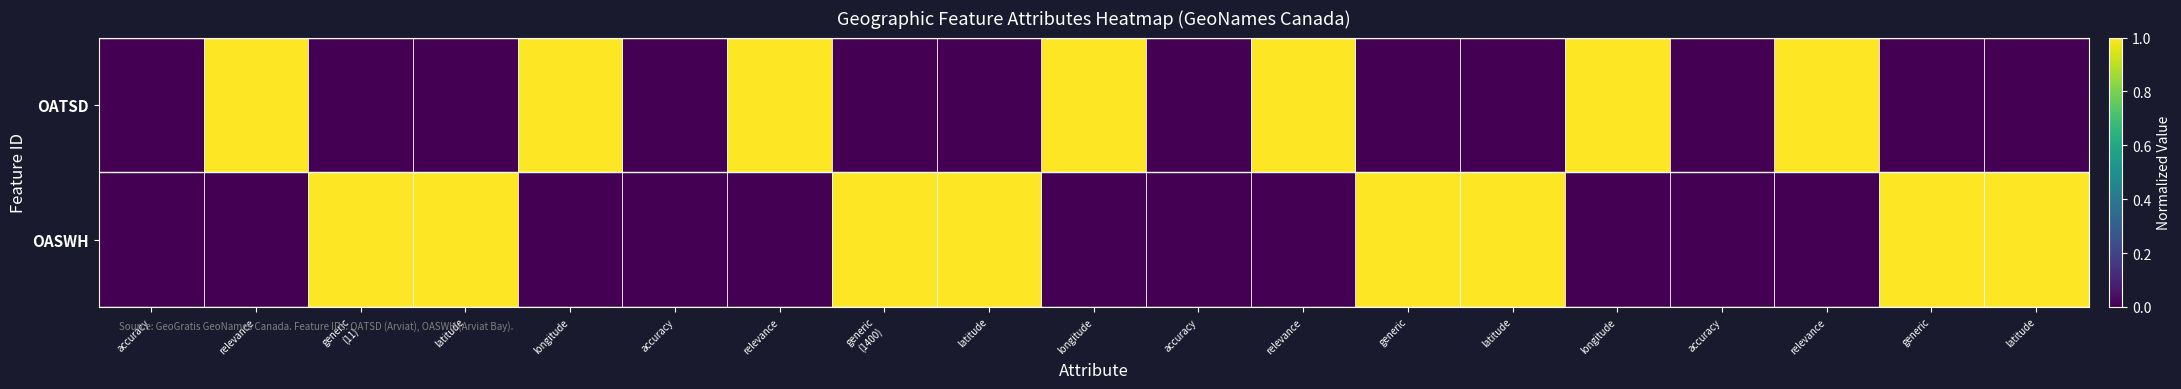

Reading left to right, what are all the values shown in this chart?

OATSD: accuracy=0	relevance=1	generic
(11)=0	latitude=0	longitude=1	accuracy=0	relevance=1	generic
(1400)=0	latitude=0	longitude=1	accuracy=0	relevance=1	generic=0	latitude=0	longitude=1	accuracy=0	relevance=1	generic=0	latitude=0
OASWH: accuracy=0	relevance=0	generic
(11)=1	latitude=1	longitude=0	accuracy=0	relevance=0	generic
(1400)=1	latitude=1	longitude=0	accuracy=0	relevance=0	generic=1	latitude=1	longitude=0	accuracy=0	relevance=0	generic=1	latitude=1